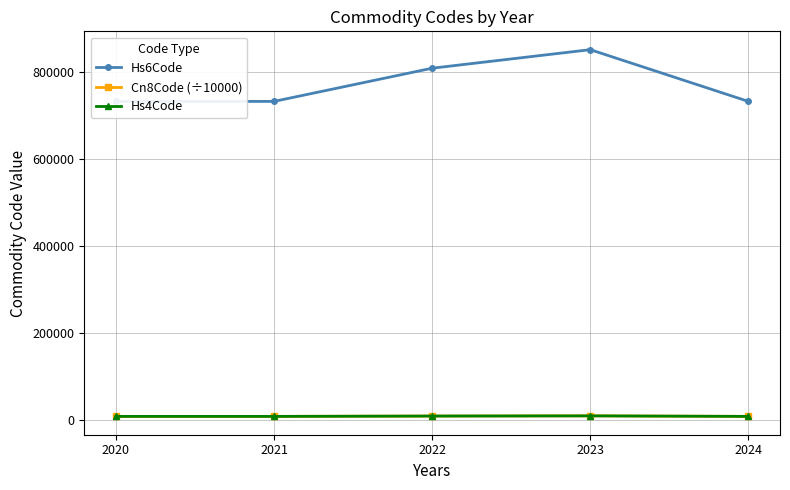

At which category does Hs6Code reach its first local peak?

2023